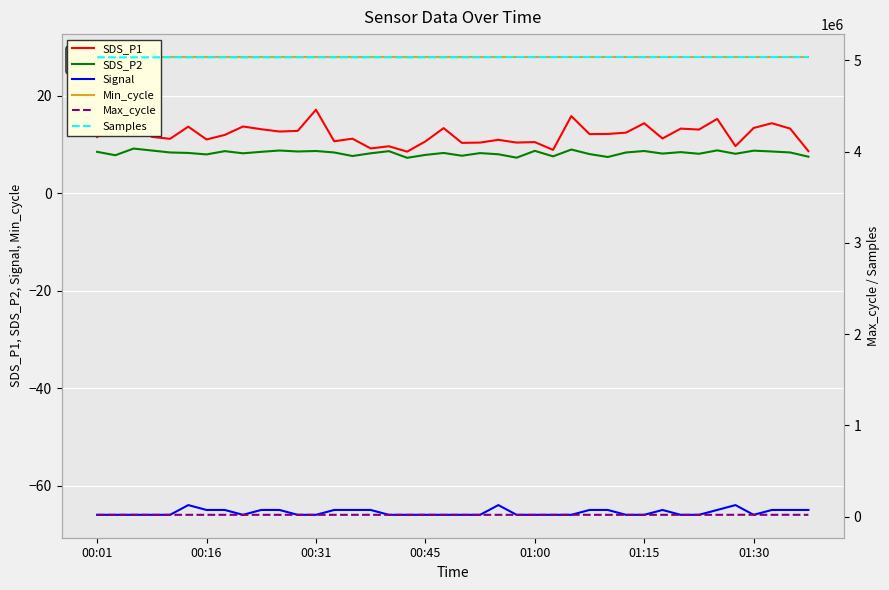

True or false: Samples and Max_cycle cross at least once.

False